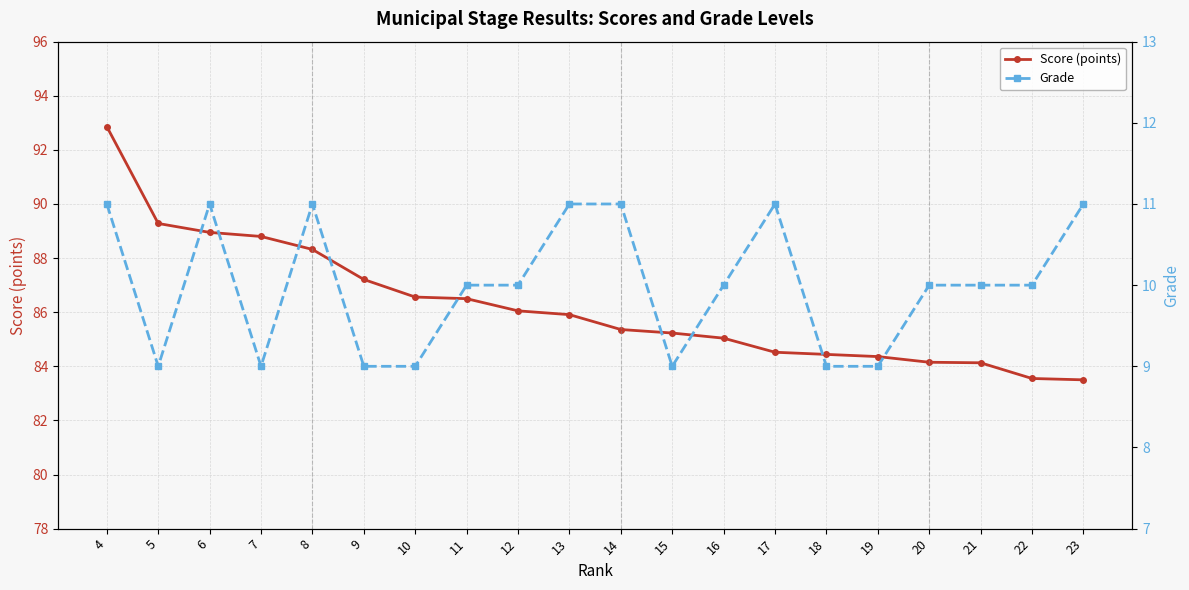

Rank the series at 14 from highest to lowest value.

Score (points), Grade